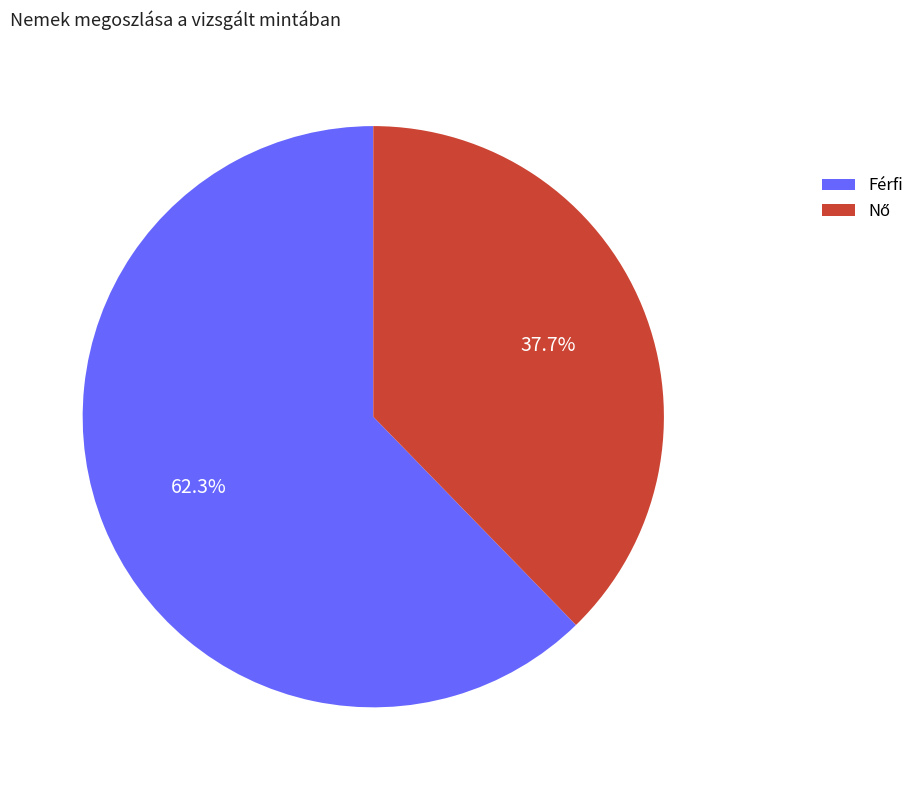

The Férfi slice represents 62% of the pie. True or false?

True